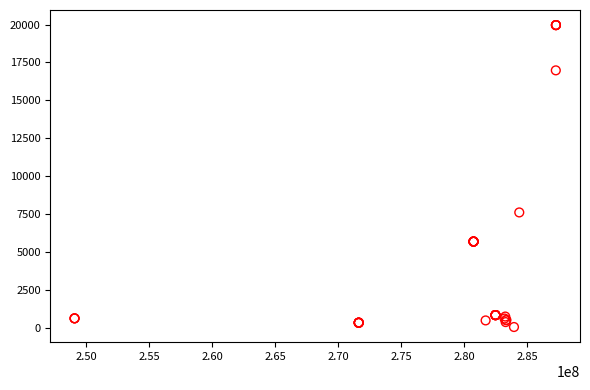

What Y value in the scatter plot is closest to 9998?

7596.5